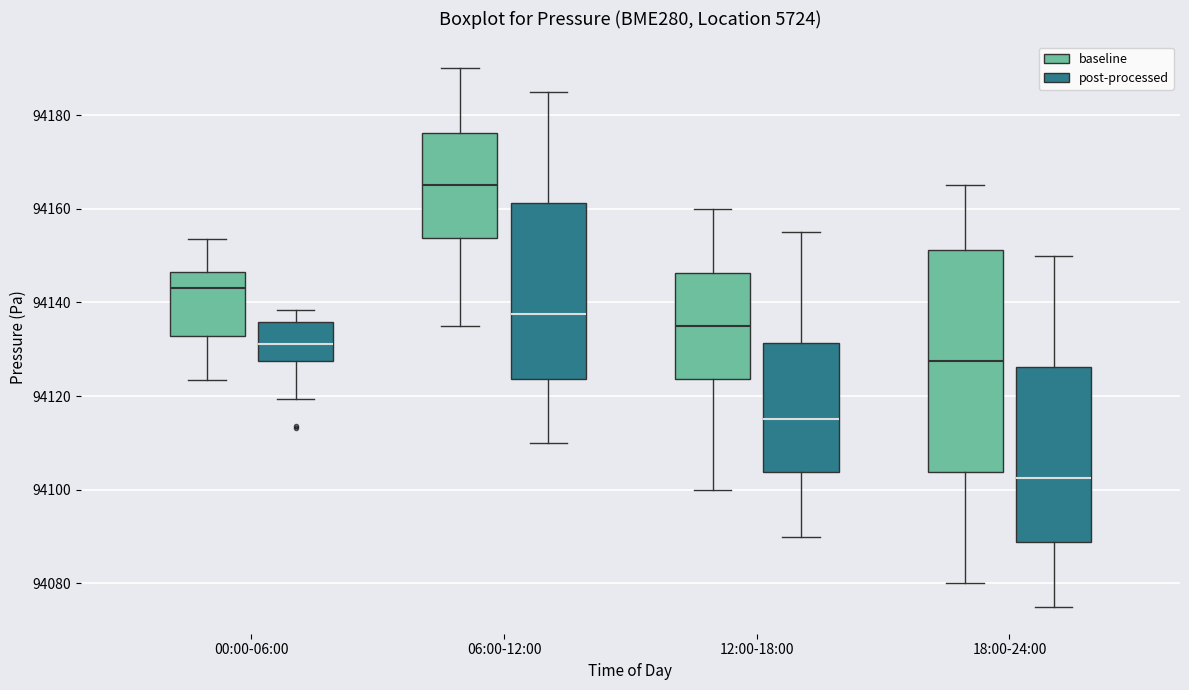

Reading left to right, read every box against the y-axis: the position of its median line, the range the box covers, and the ends of its whiskers. The values are not printed on the chart, so give them approximately, as read against the axis.

00:00-06:00 (baseline): median 94144, box 94132 to 94146, whiskers 94124 to 94154
00:00-06:00 (post-processed): median 94132, box 94128 to 94136, whiskers 94120 to 94138
06:00-12:00 (baseline): median 94166, box 94154 to 94176, whiskers 94136 to 94190
06:00-12:00 (post-processed): median 94138, box 94124 to 94162, whiskers 94110 to 94186
12:00-18:00 (baseline): median 94136, box 94124 to 94146, whiskers 94100 to 94160
12:00-18:00 (post-processed): median 94116, box 94104 to 94132, whiskers 94090 to 94156
18:00-24:00 (baseline): median 94128, box 94104 to 94152, whiskers 94080 to 94166
18:00-24:00 (post-processed): median 94102, box 94088 to 94126, whiskers 94076 to 94150